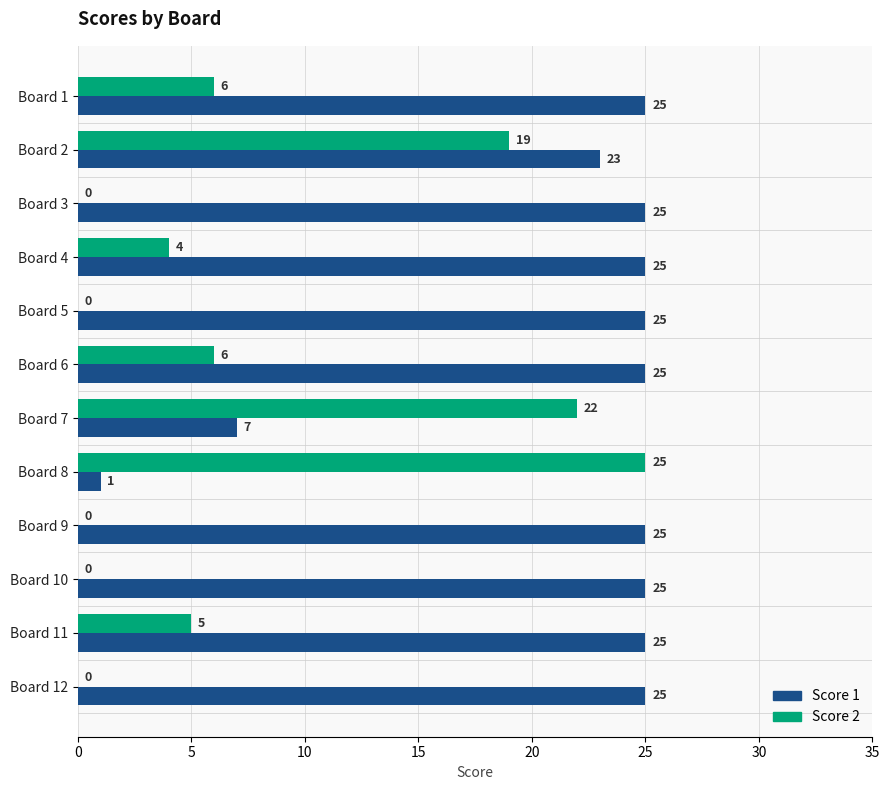

Which series changed the most between Board 7 and Board 11?

Score 1